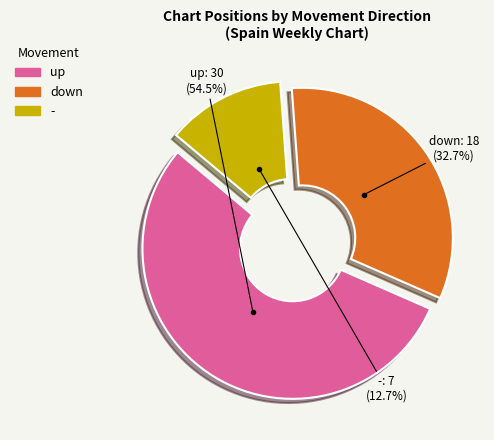

What is the ratio of the value at up to the value at -?

4.3